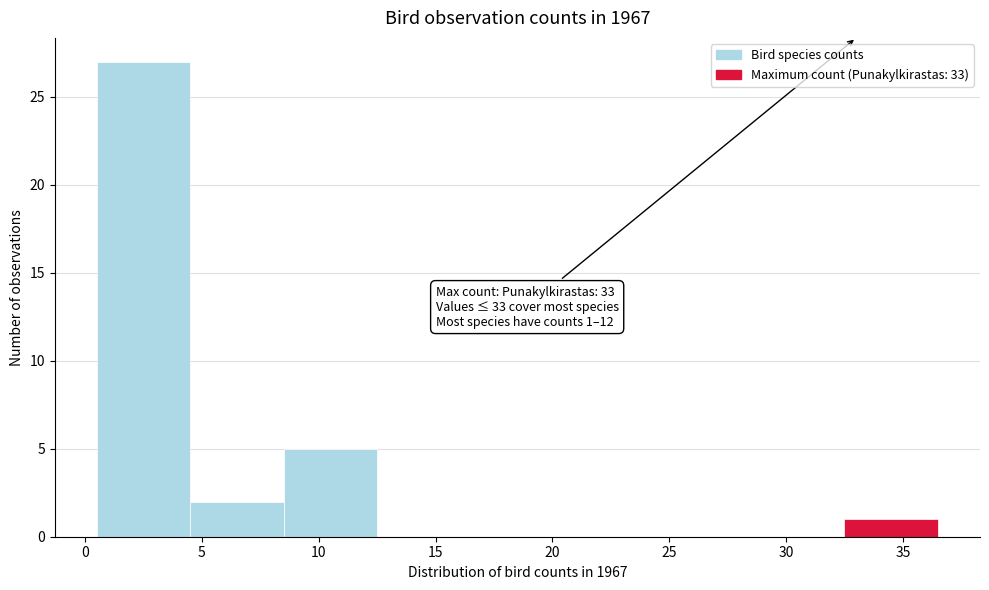

Which range on the x-axis has the tallest bar?

0.5 to 4.5